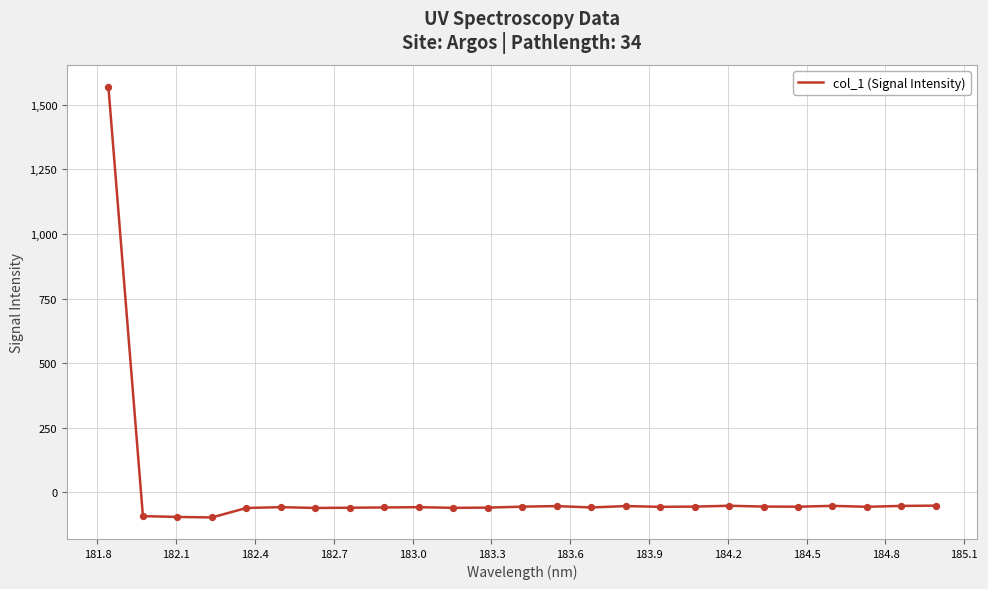

What is the minimum value shown in the chart?

-97.7